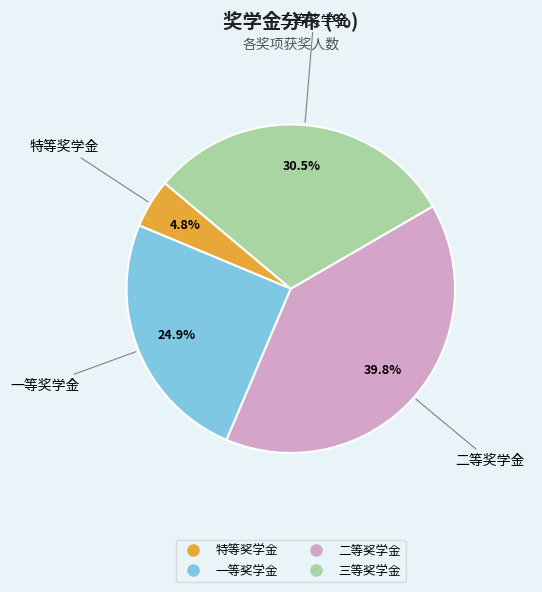

What percentage is NOT represented by 一等奖学金?

75.1%